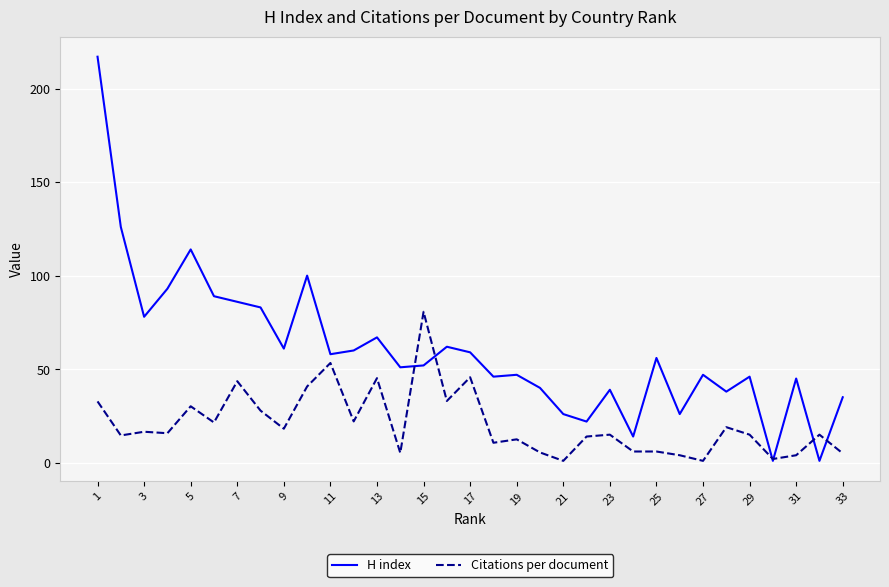

How many distinct data groups are displayed?

2